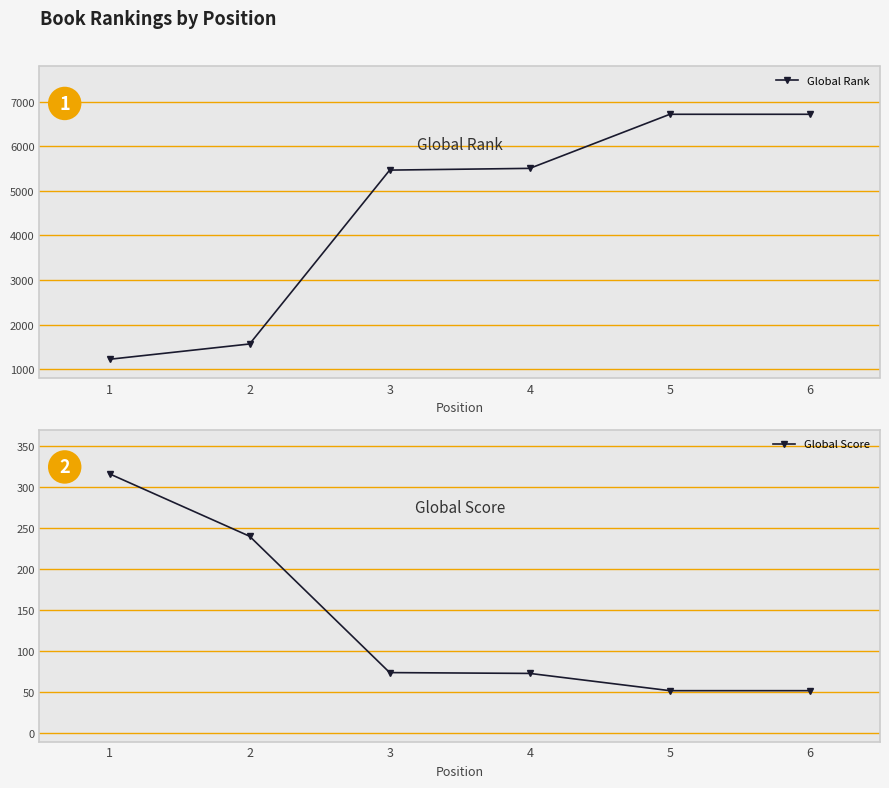

What is the value of the Global Score point at the 2nd from the left?

240